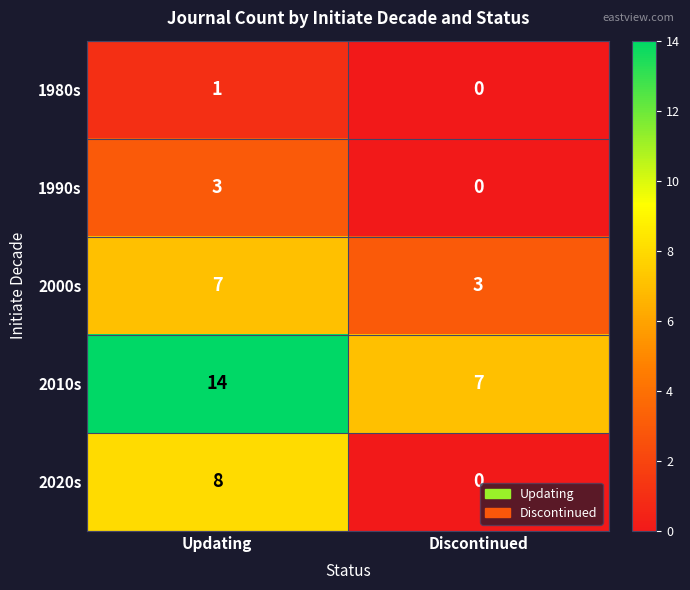

At how many categories does at least one series exceed 9?

1